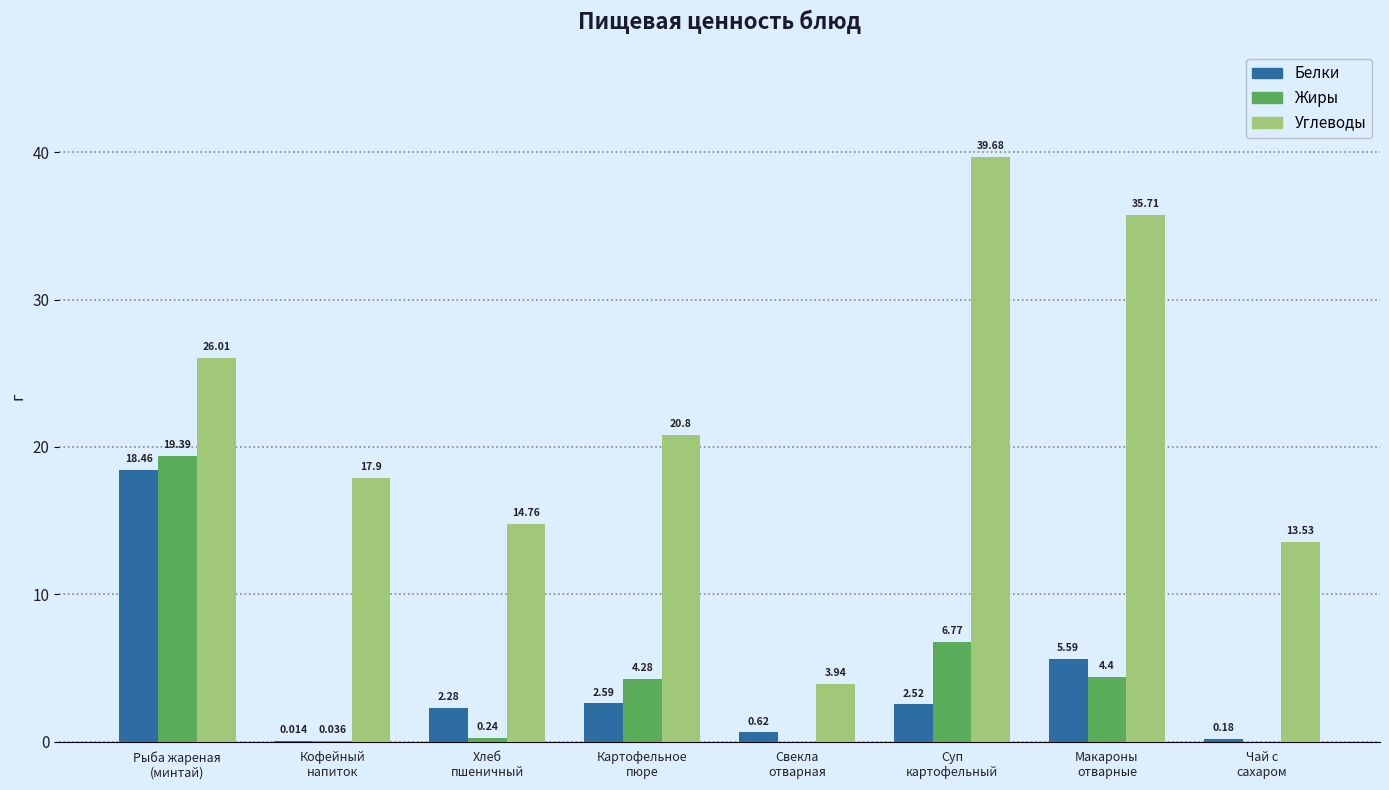

At which label does Жиры reach its peak?

Рыба жареная
(минтай)